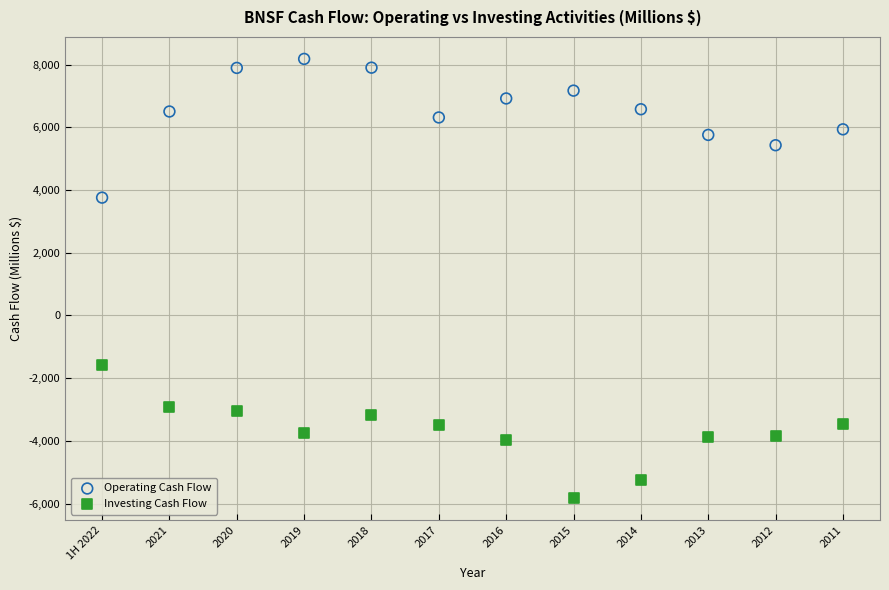

Across all series, what Y value is closest to 1180?

3761